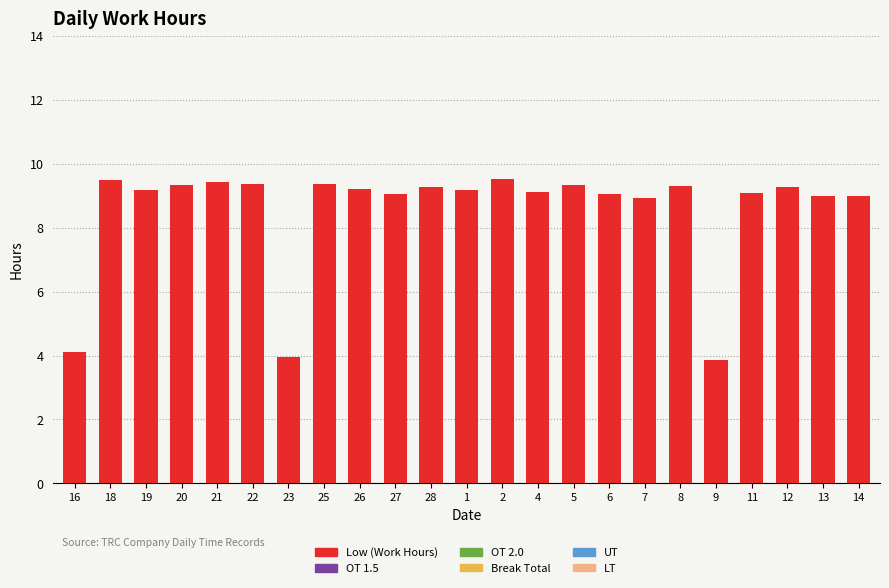

What position from the right is 11?

4